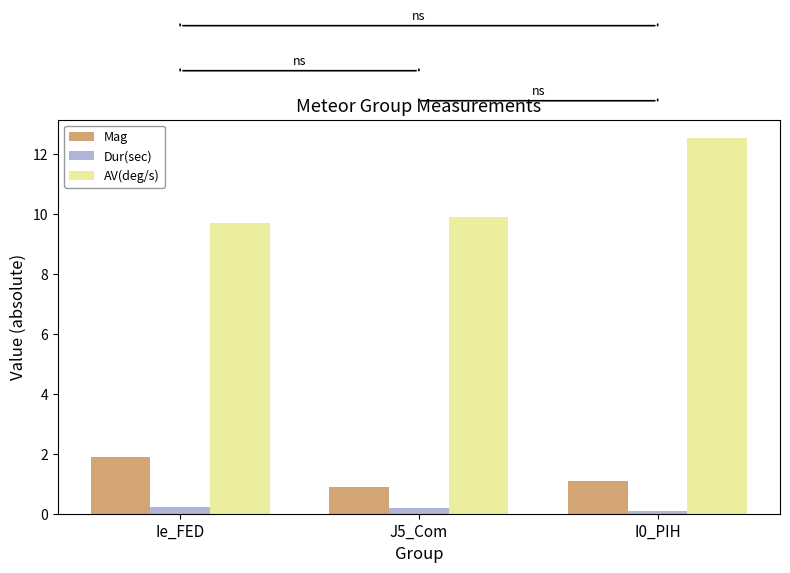

What value does the Mag series have at J5_Com?

0.9